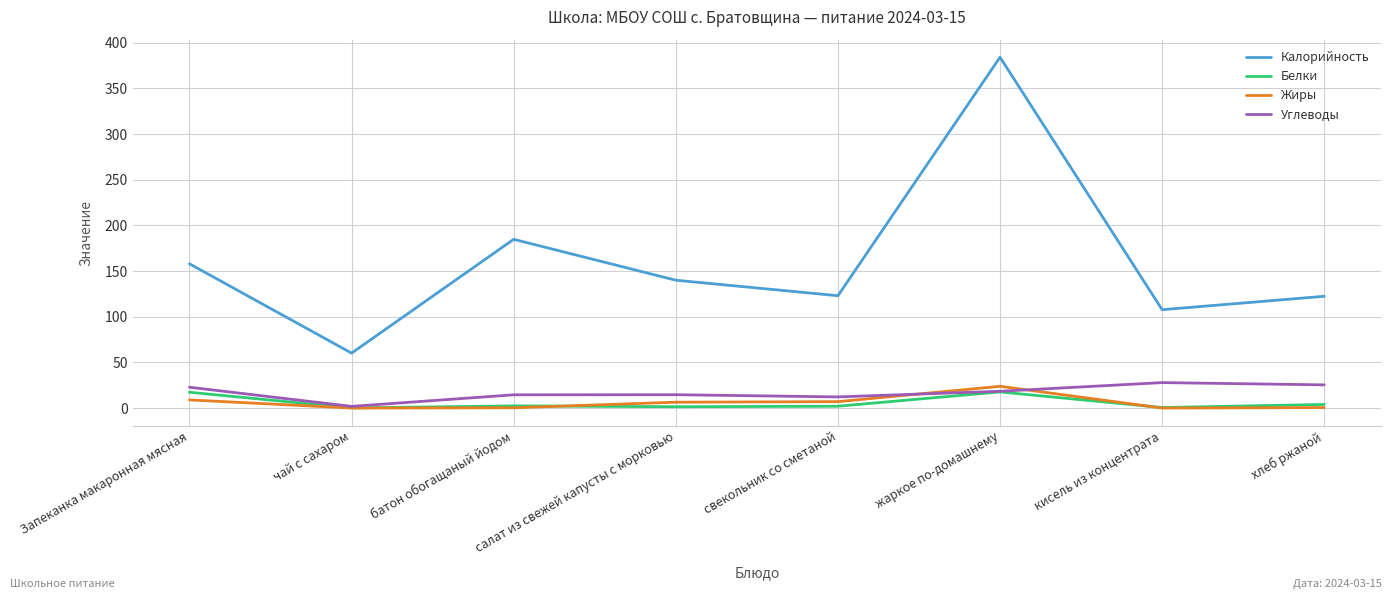

At which category is the sum across all series the highest?

жаркое по-домашнему